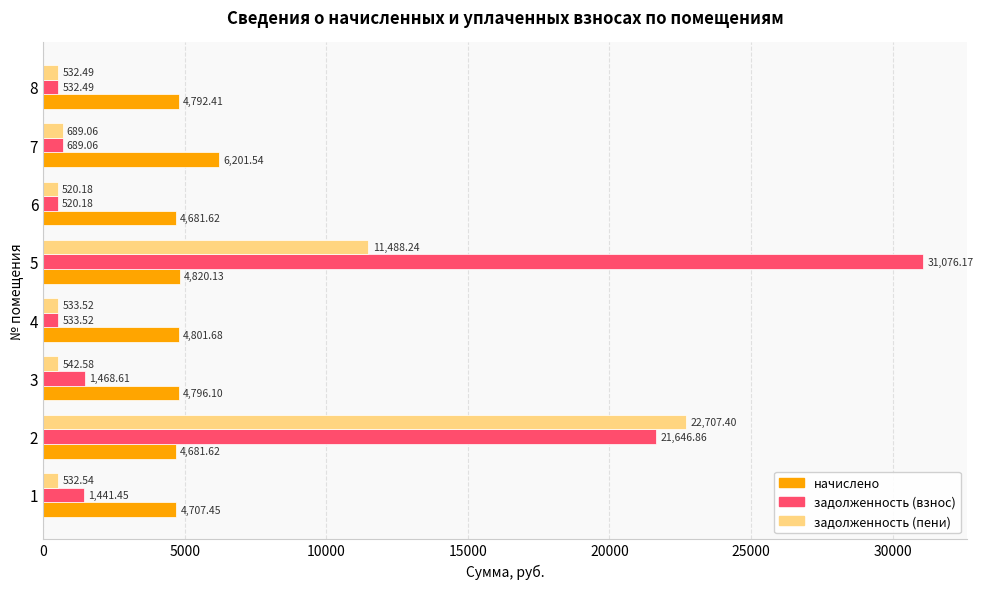

At which category is the sum across all series the highest?

2